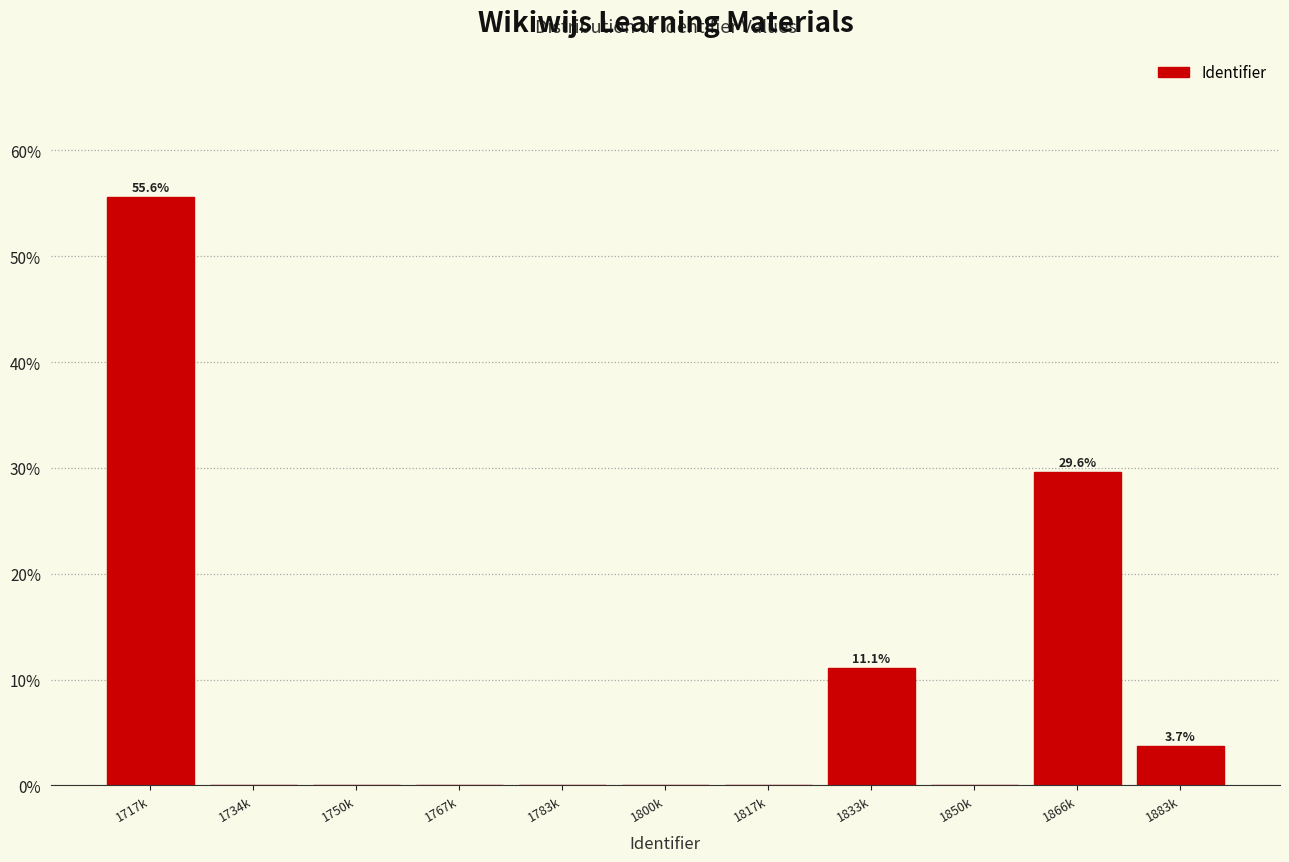

Reading left to right, transcribe all the data shown in this chart.

1717k=55.6	1734k=0.0	1750k=0.0	1767k=0.0	1783k=0.0	1800k=0.0	1817k=0.0	1833k=11.1	1850k=0.0	1866k=29.6	1883k=3.7